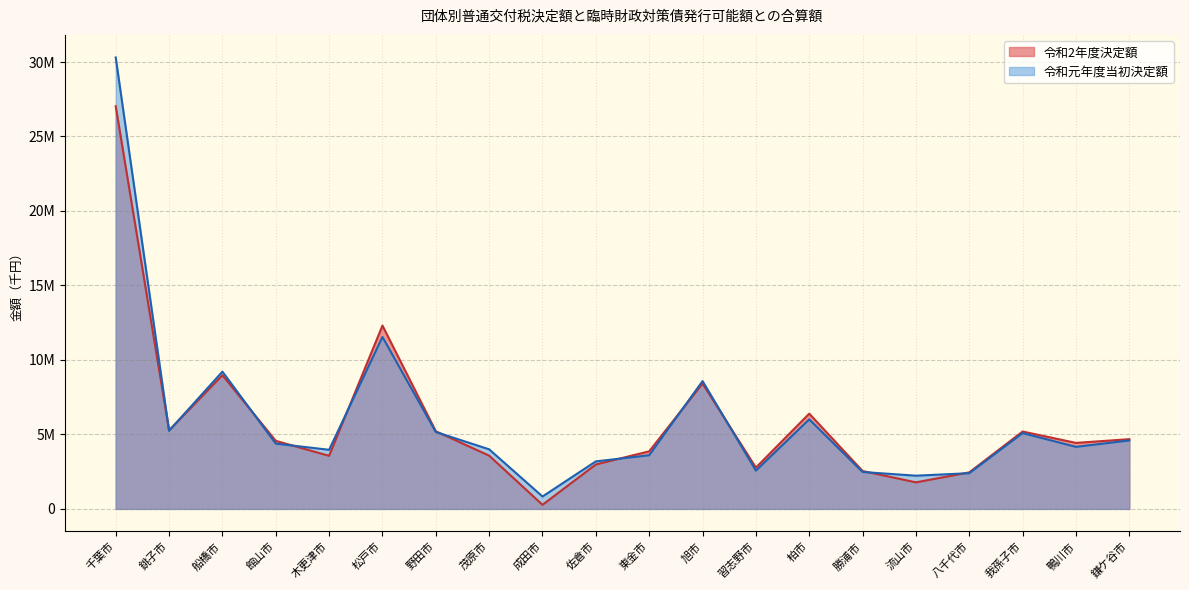

How many distinct data groups are displayed?

2